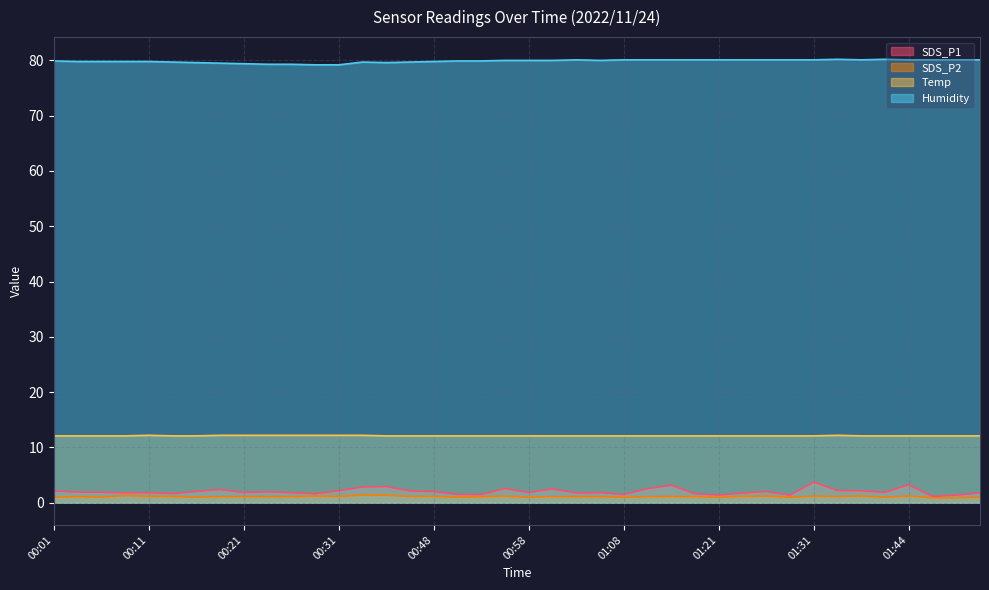

What value does the Temp series have at 01:03?

12.1